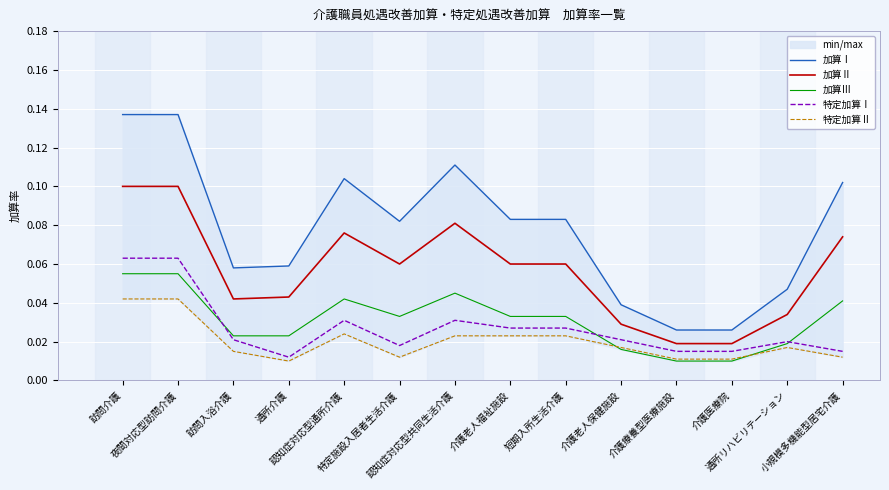

What is the difference between the maximum and minimum values in the 特定加算Ⅰ series?

0.1